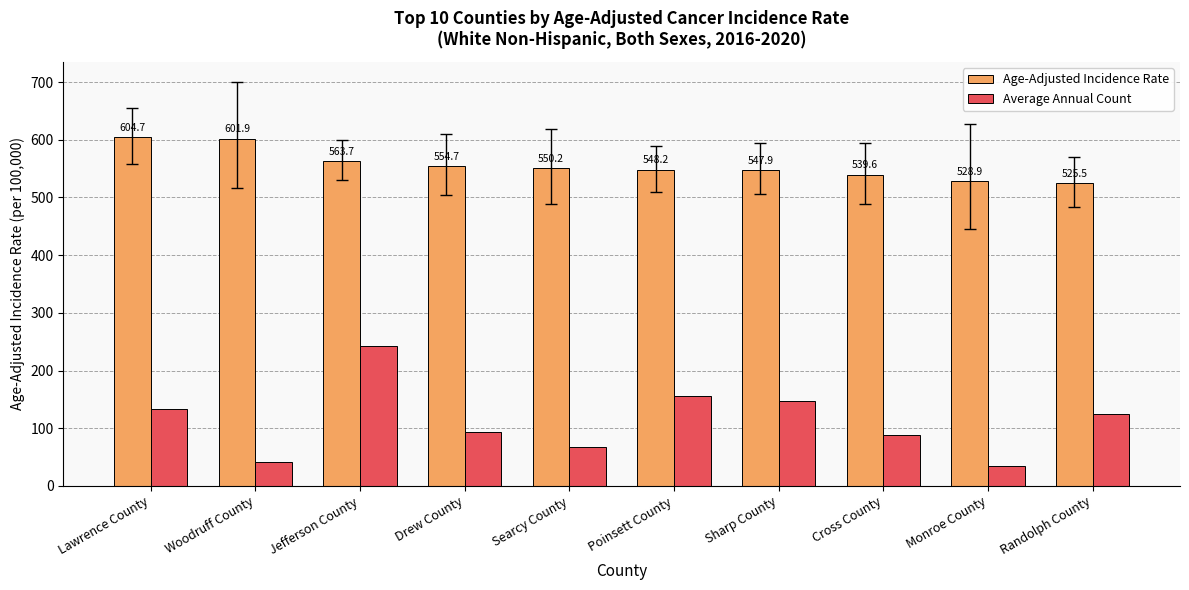

How many bars are there in total?

20